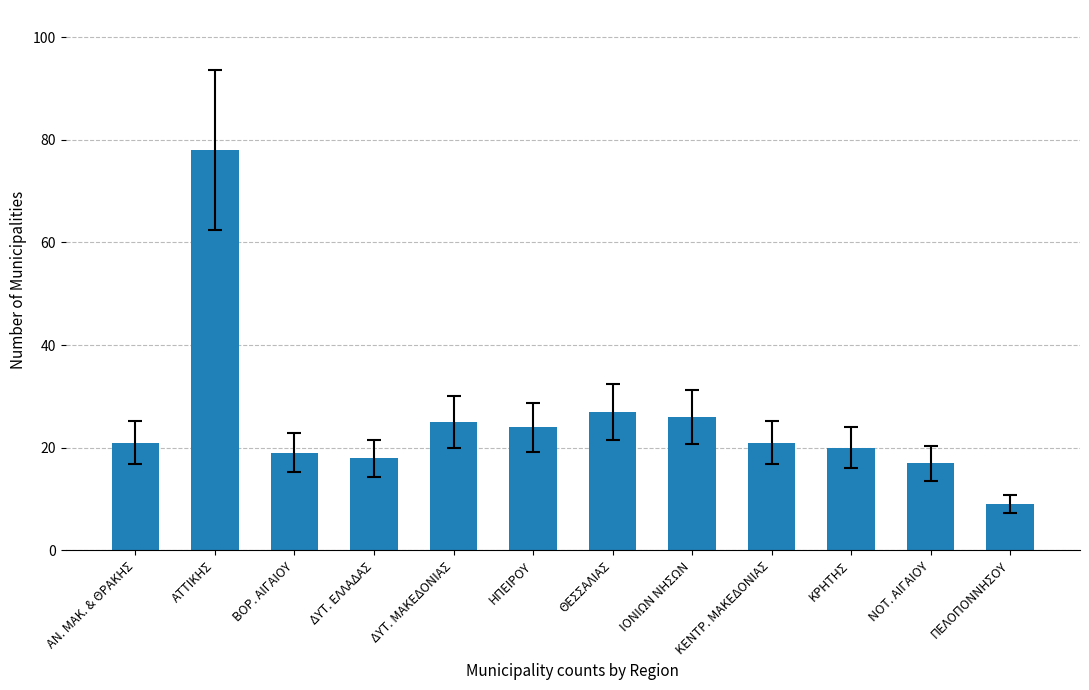

What is the greatest value displayed?

78